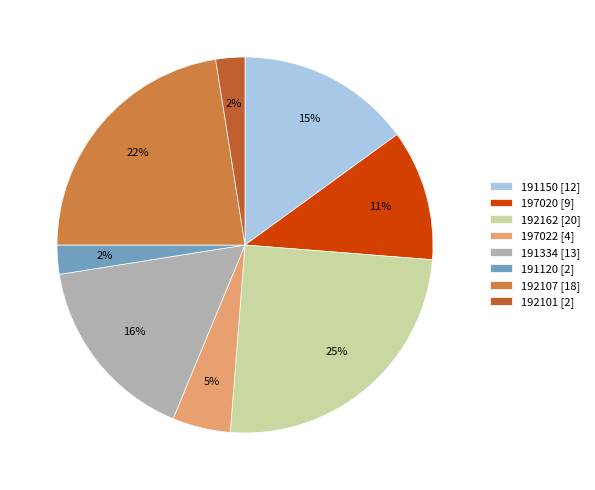

Is it true that 192101 is 17% of the pie?

False